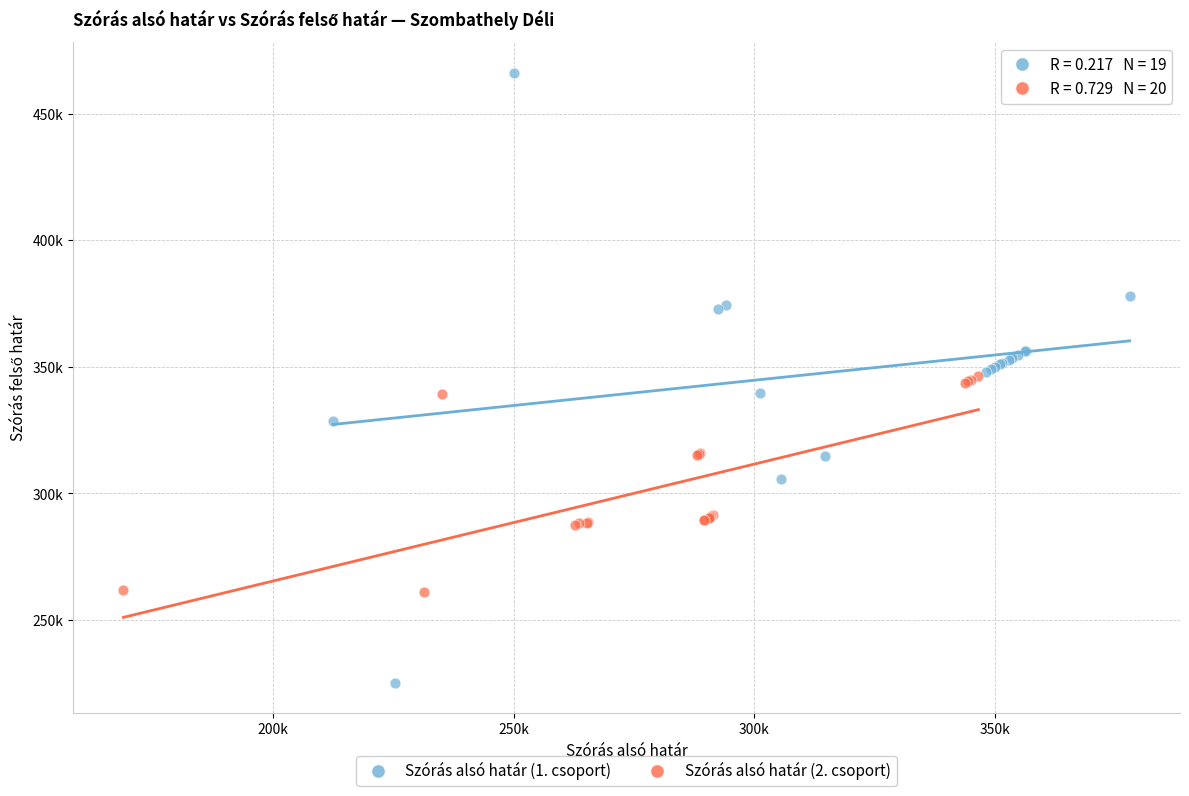

Which series contains the highest Y value?

Szórás alsó határ (1. csoport)